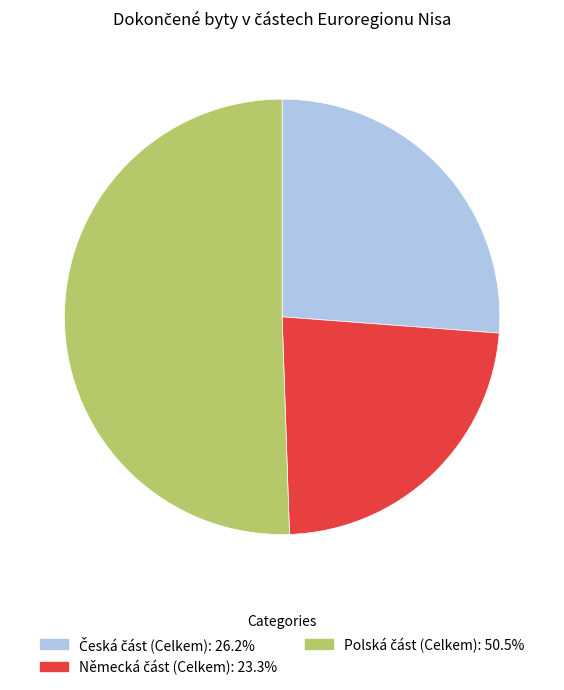

Does any single category account for the majority?

Yes